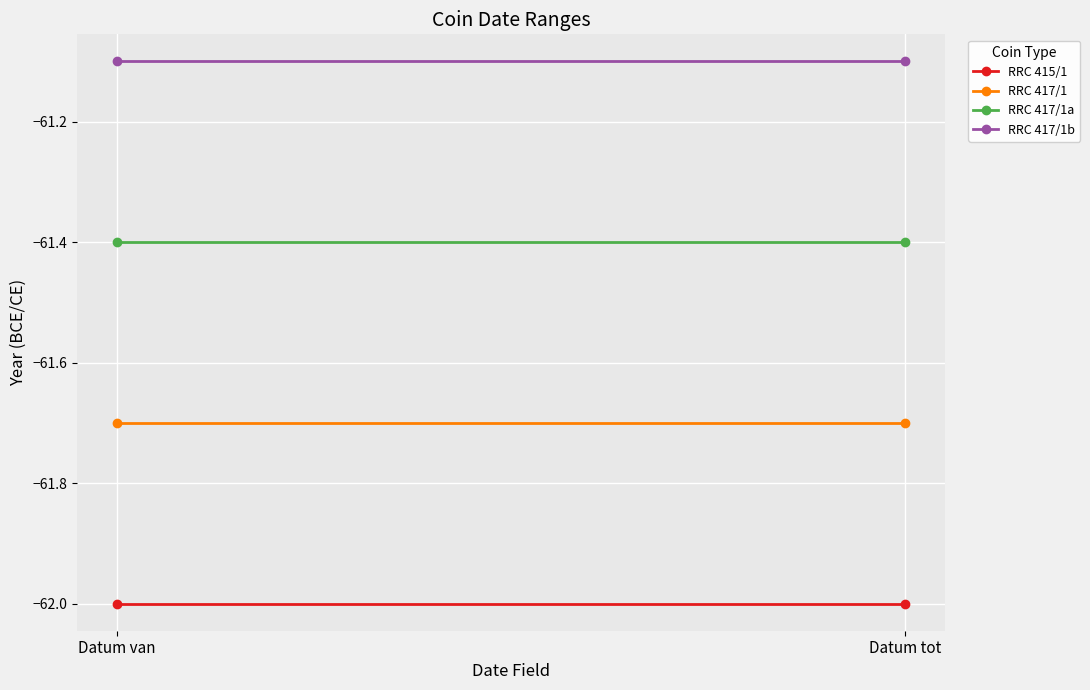

Between Datum van and Datum tot, which series saw the biggest shift?

RRC 415/1